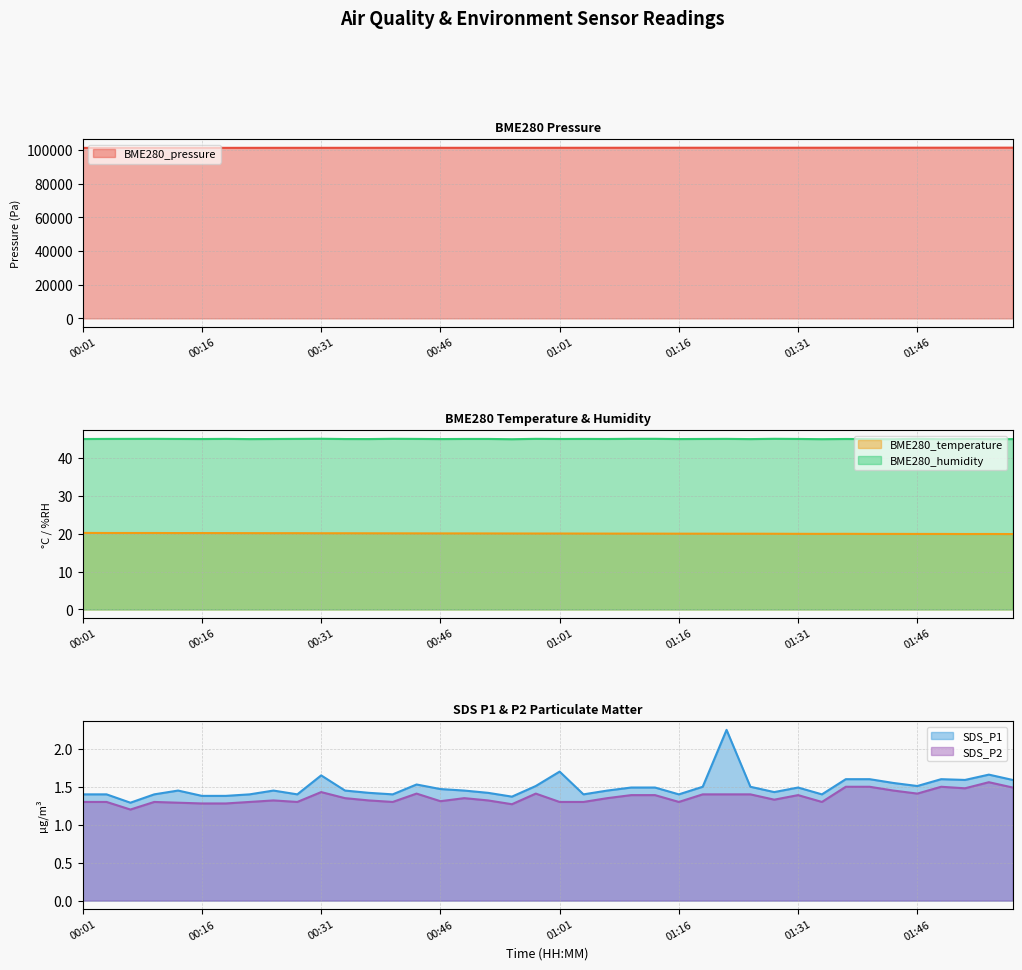

The value of SDS_P1 at 01:13 is 2.4. True or false?

False